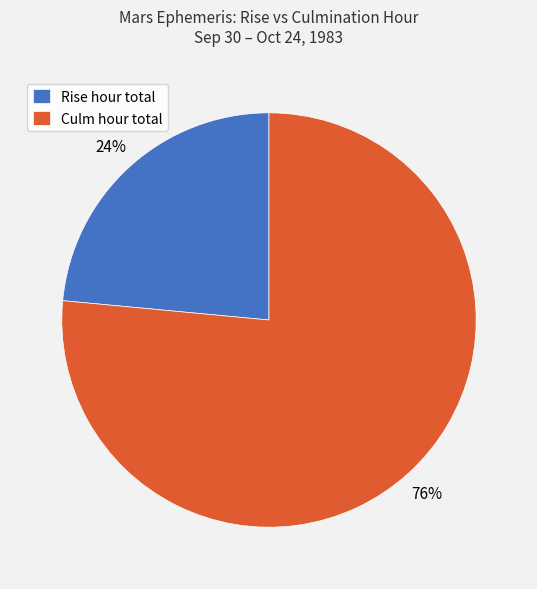

True or false: Rise hour total accounts for 24% of the total.

True